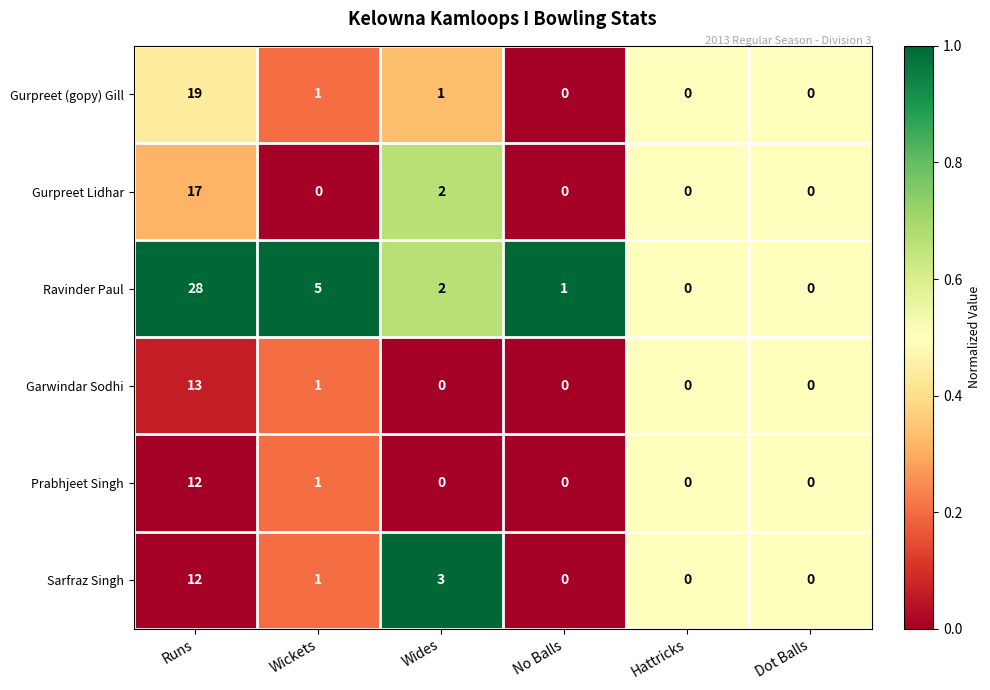

Which series has the largest total across all categories?

Ravinder Paul